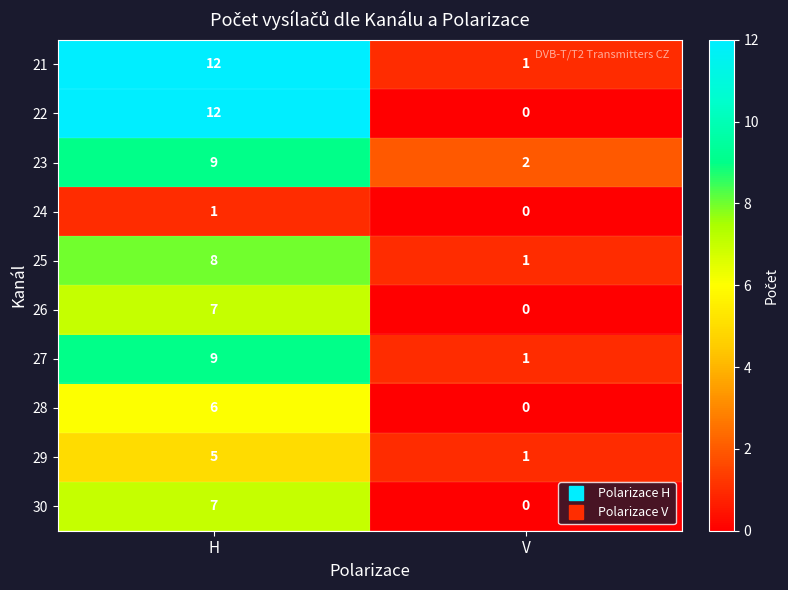

Count the number of data series in this chart.

10